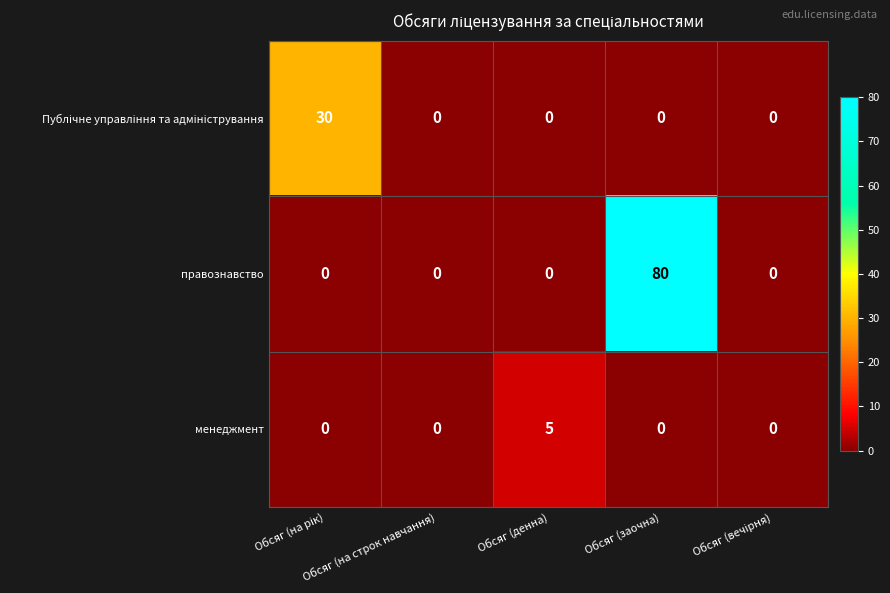

At which category is the sum across all series the highest?

Обсяг (заочна)